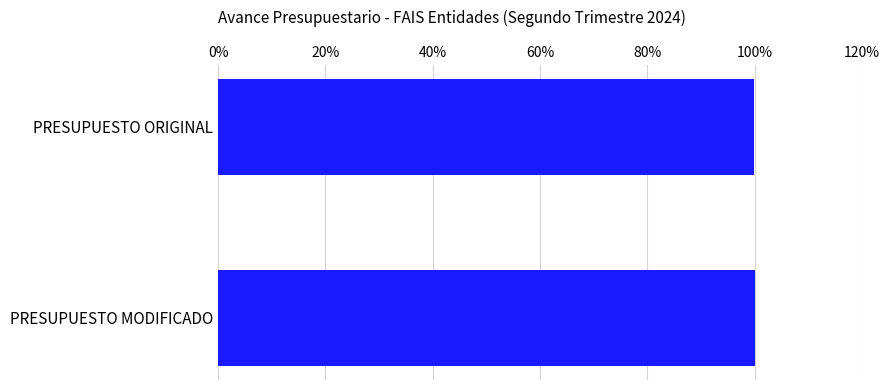

What is the sum of the values at PRESUPUESTO MODIFICADO and PRESUPUESTO ORIGINAL?

199.8